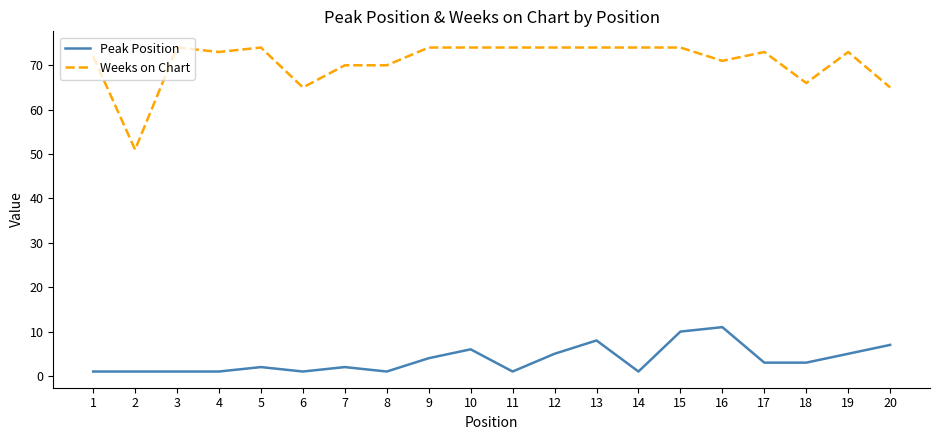

Reading right to left, extract all data points from this chart.

Peak Position: 20=7	19=5	18=3	17=3	16=11	15=10	14=1	13=8	12=5	11=1	10=6	9=4	8=1	7=2	6=1	5=2	4=1	3=1	2=1	1=1
Weeks on Chart: 20=65	19=73	18=66	17=73	16=71	15=74	14=74	13=74	12=74	11=74	10=74	9=74	8=70	7=70	6=65	5=74	4=73	3=74	2=51	1=72